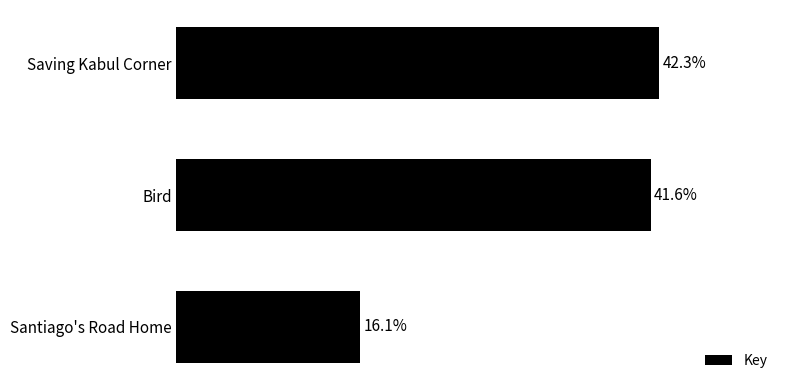

Which label corresponds to the largest value in the chart?

Saving Kabul Corner